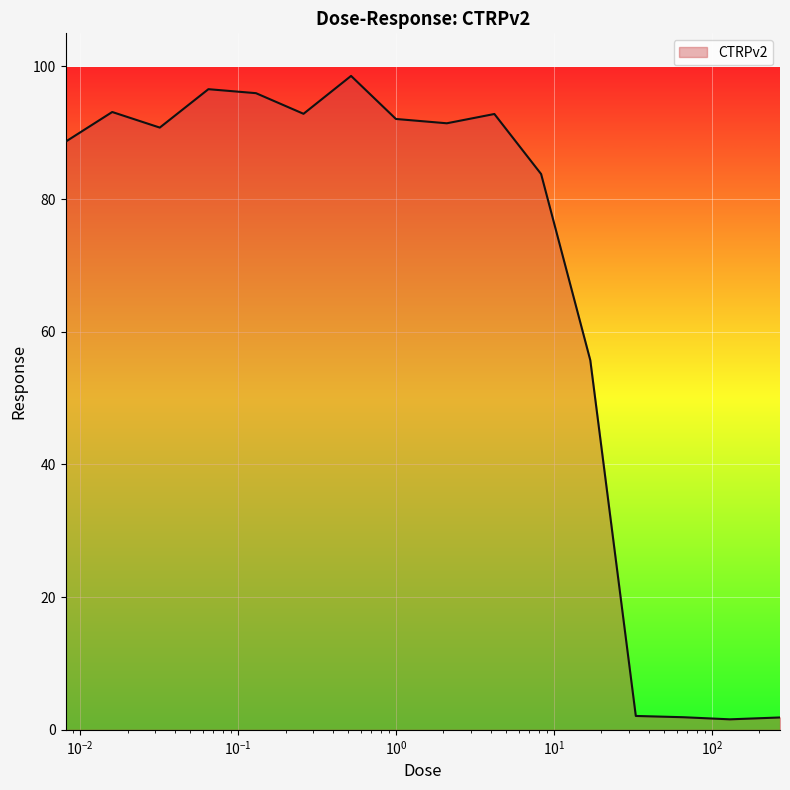

True or false: the data has more than 2 interior local peaks.

True